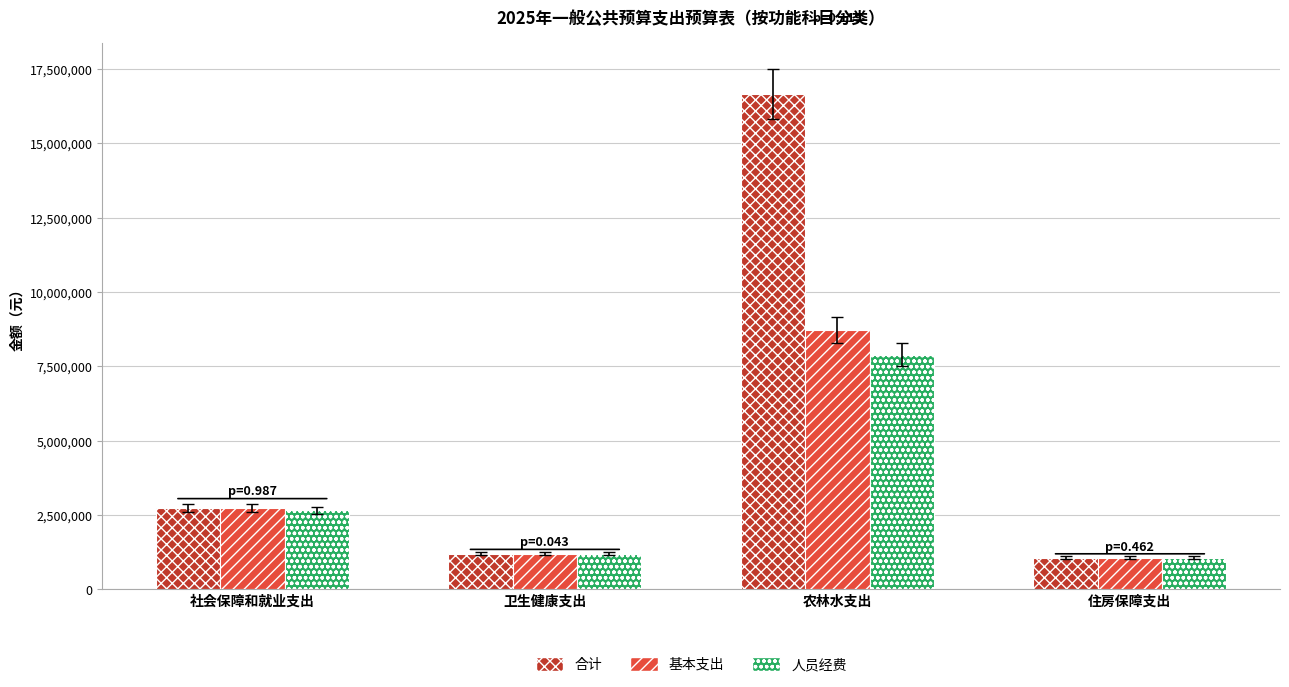

How many values in the 合计 series exceed 2727874?

2